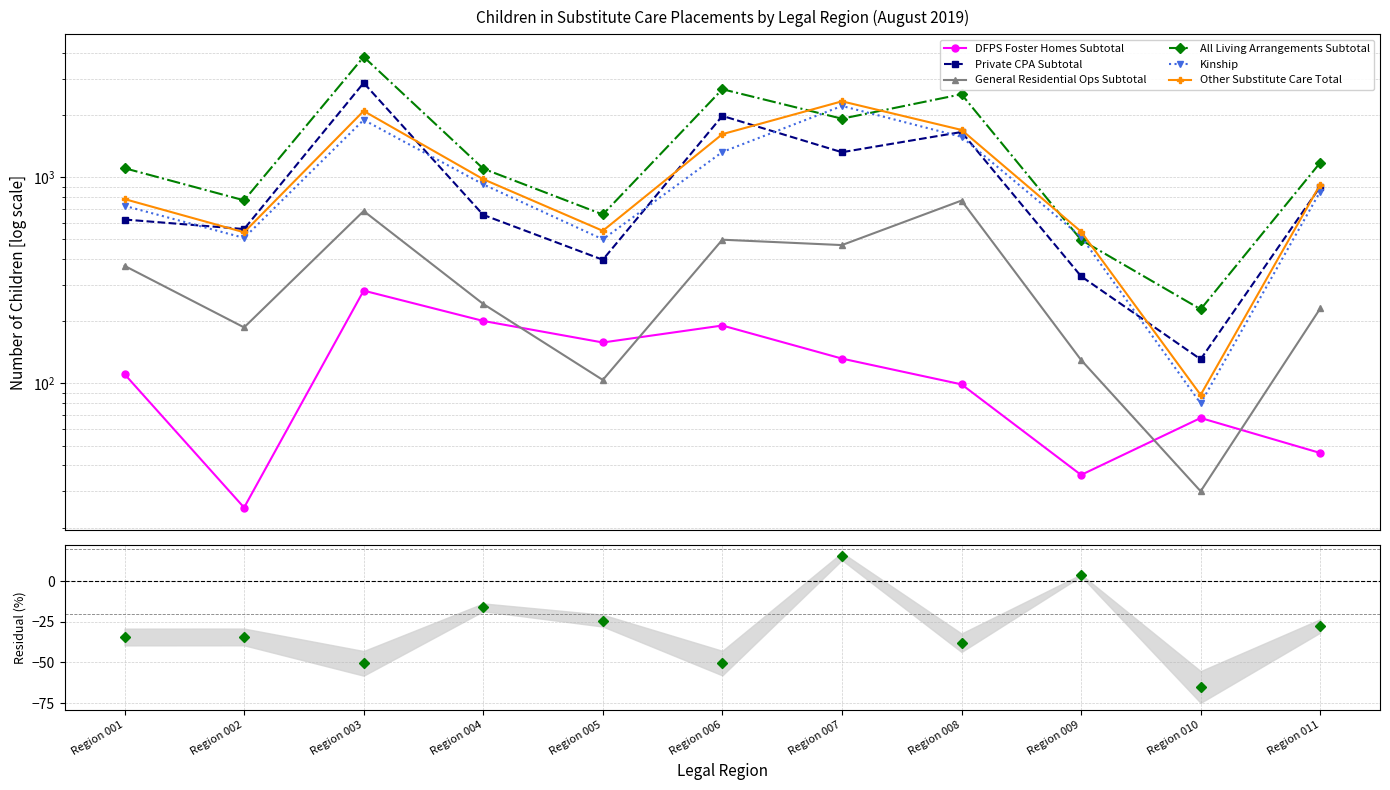

What is the value of the All Living Arrangements Subtotal point at the 2nd from the left?

773.0